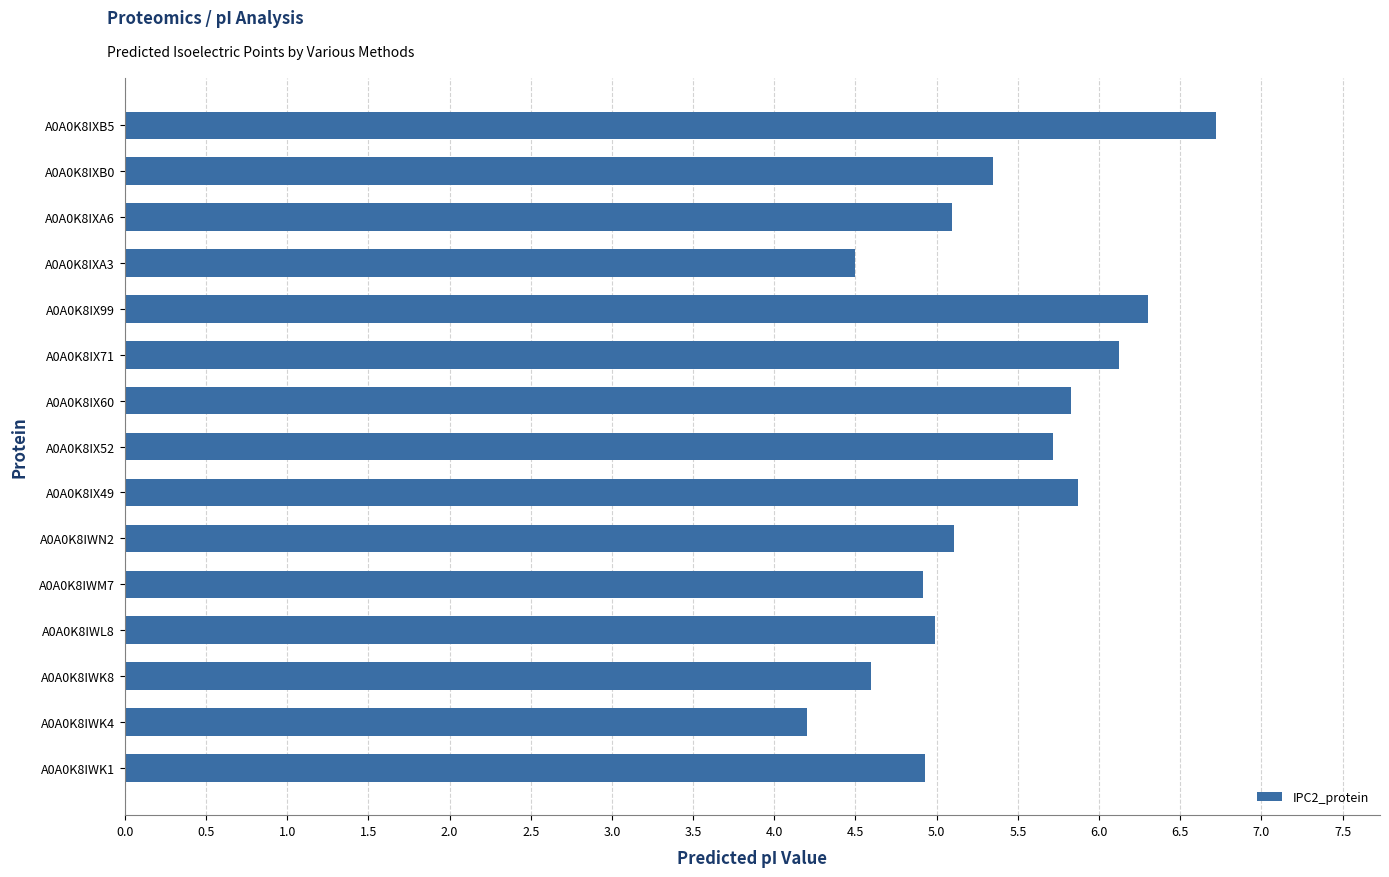

What is the difference between the maximum and minimum values?

2.5